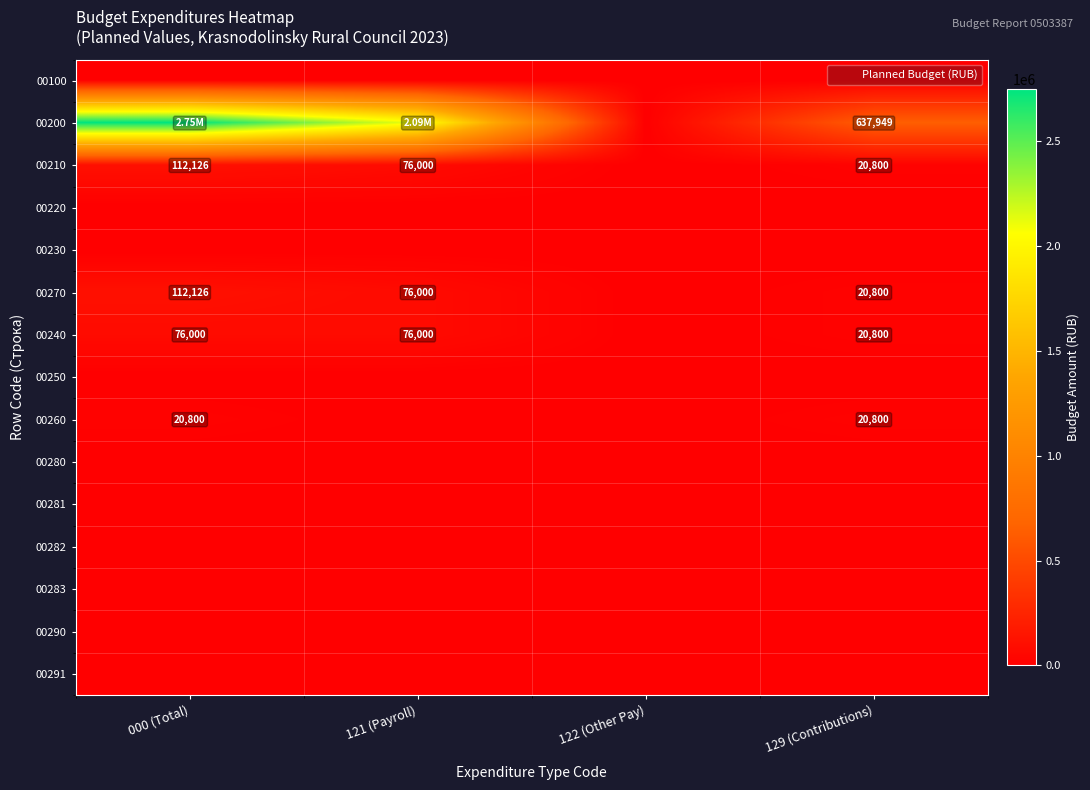

How many data points does each series have?

4